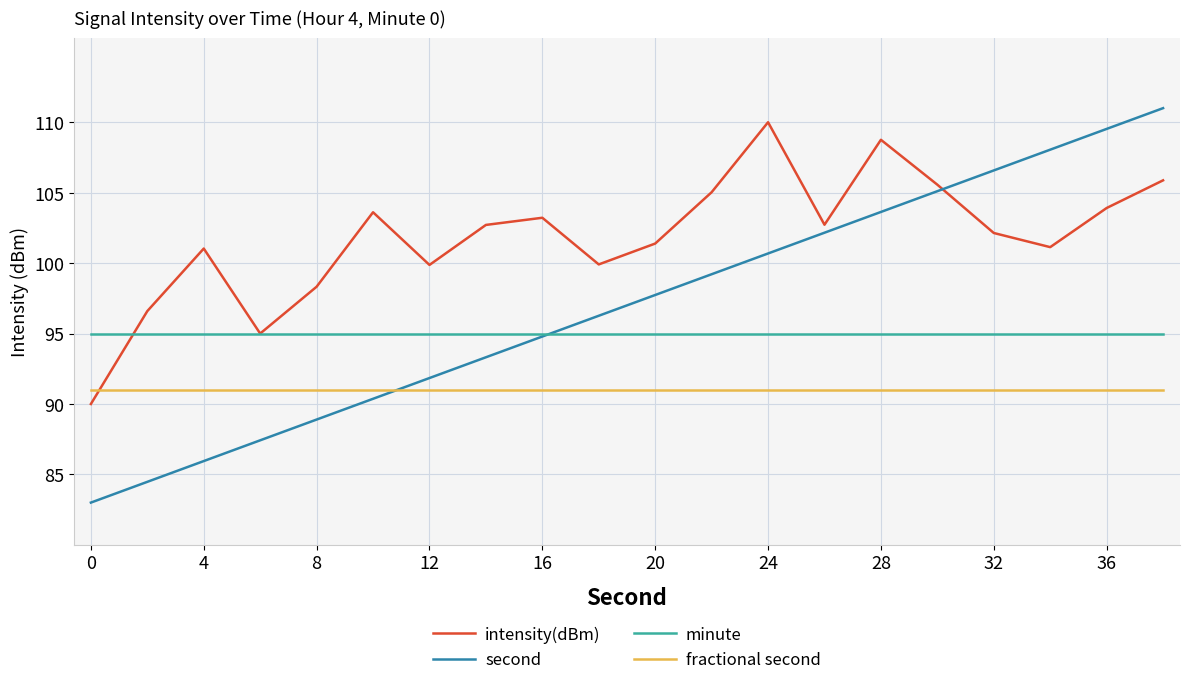

What is the maximum value for intensity(dBm)?

110.0